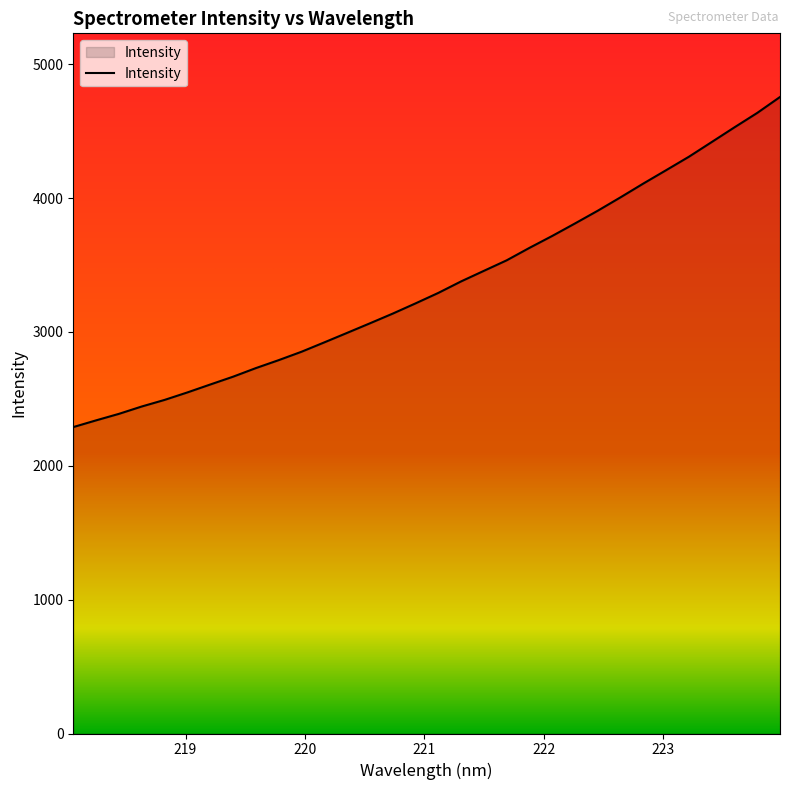

What is the smallest value displayed?

2289.2